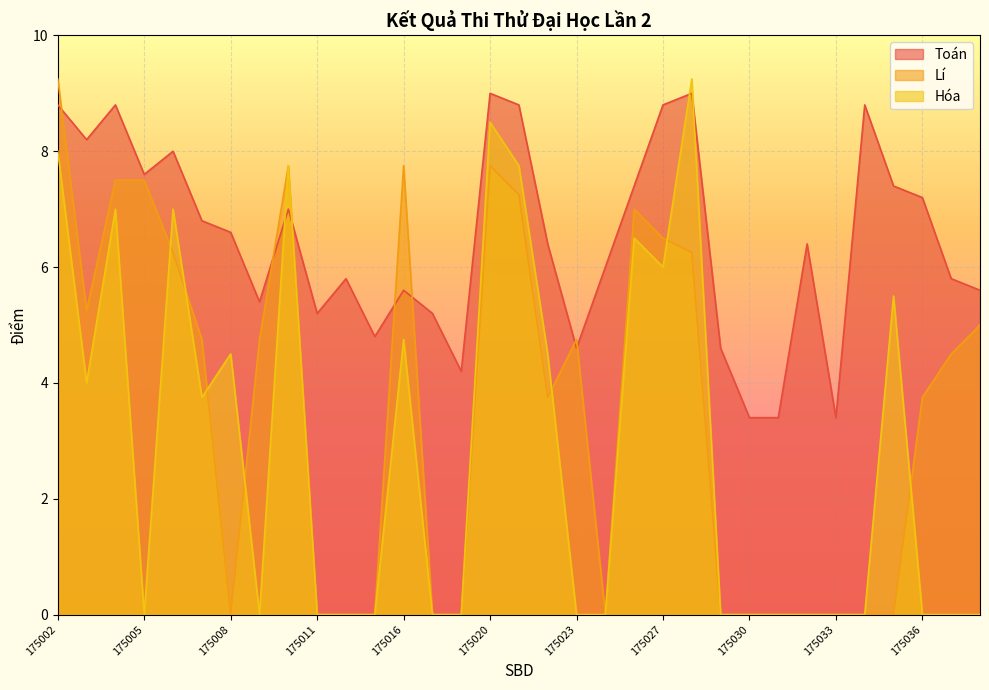

What is the value of the Toán point at the 22nd from the left?

8.8